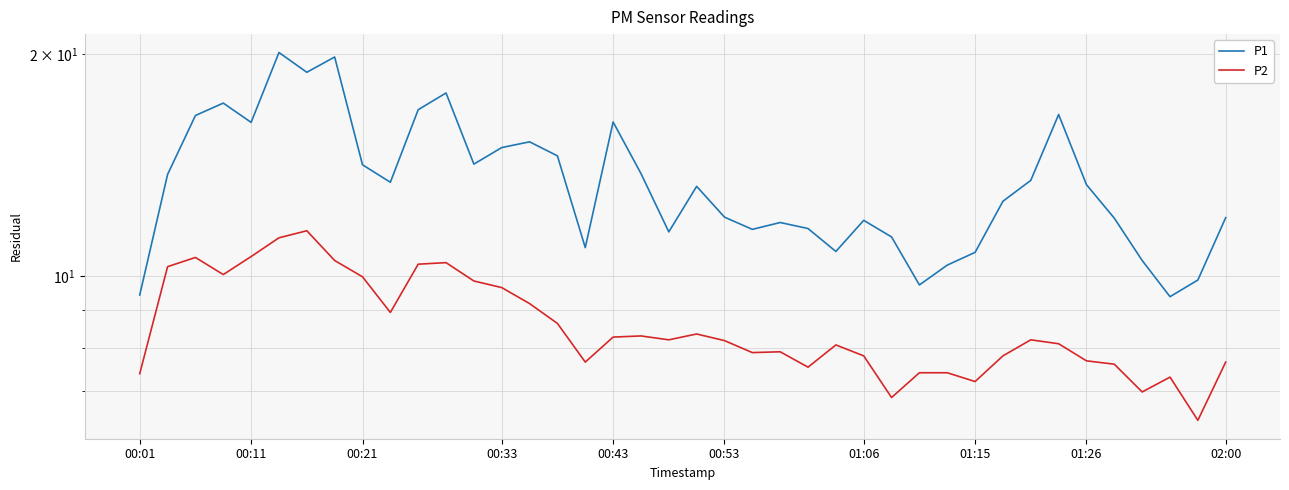

True or false: P2 has a value of 2.6 at 24.

False